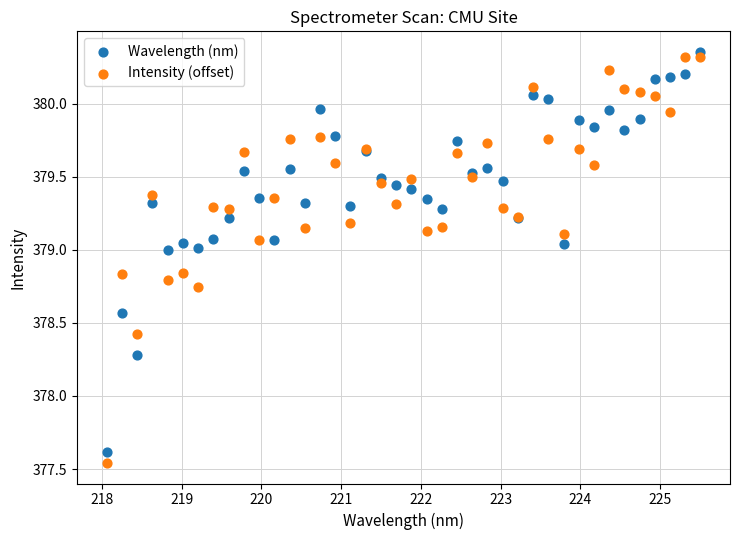

What are all the series names shown in the legend?

Wavelength (nm), Intensity (offset)